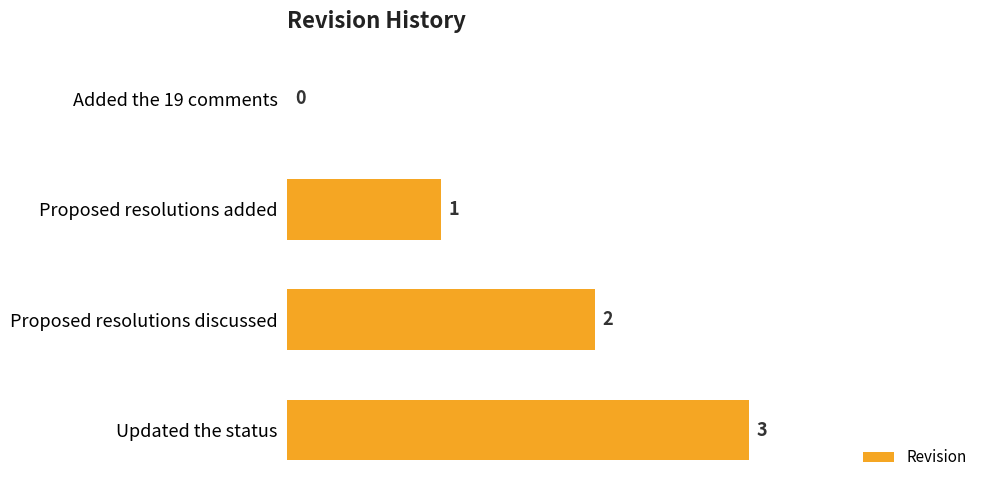

What is the maximum value shown in the chart?

3